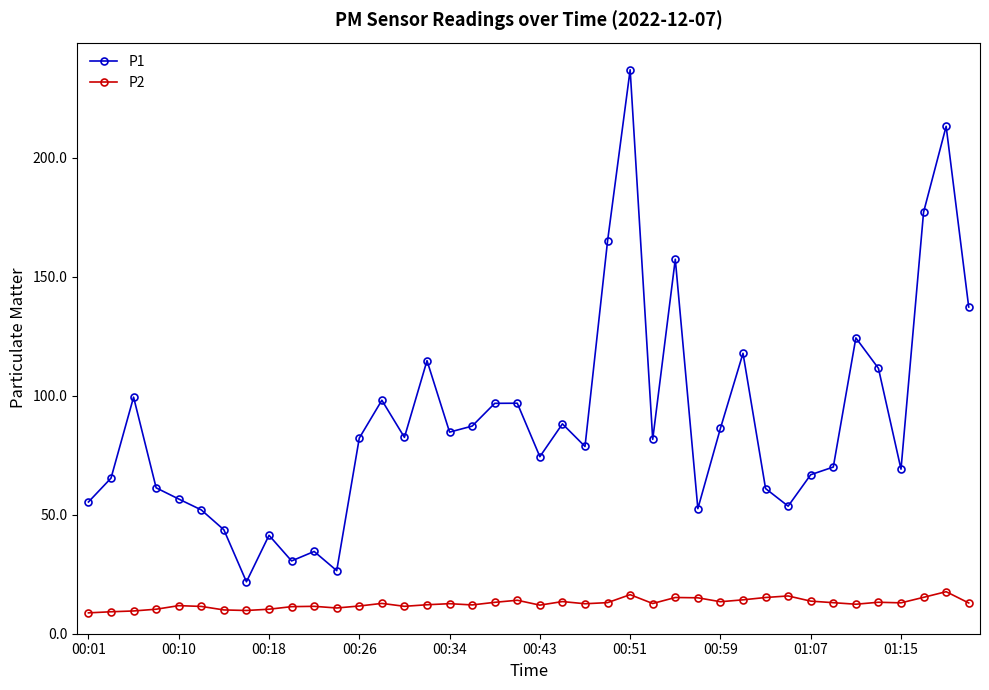

True or false: P2 and P1 intersect in this chart.

False